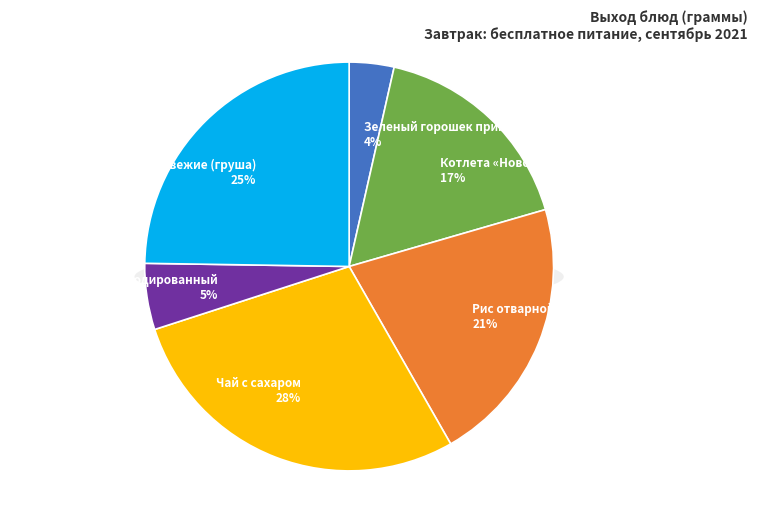

What percentage is the Чай с сахаром slice, to the nearest percent?

28%